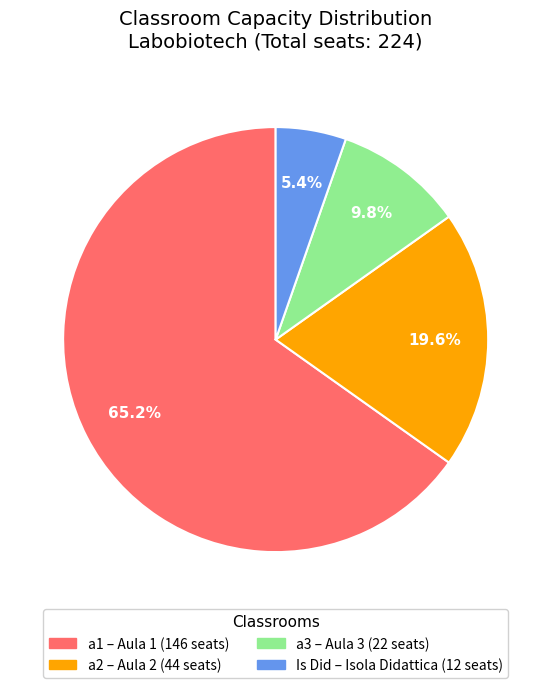

Is there any slice that represents more than half of the pie?

Yes